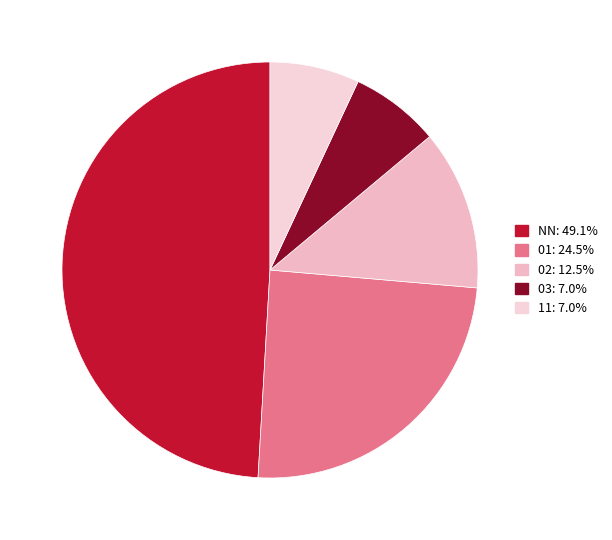

Between NN and 02, which is larger?

NN